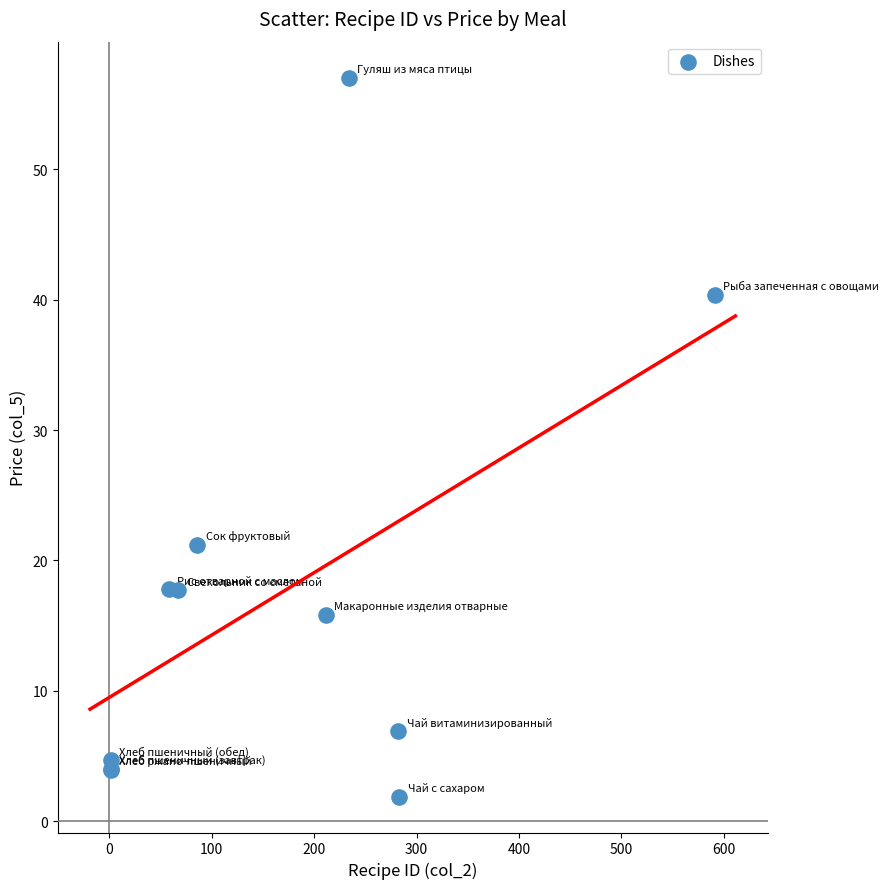

What Y value in the scatter plot is closest to 29?

21.2